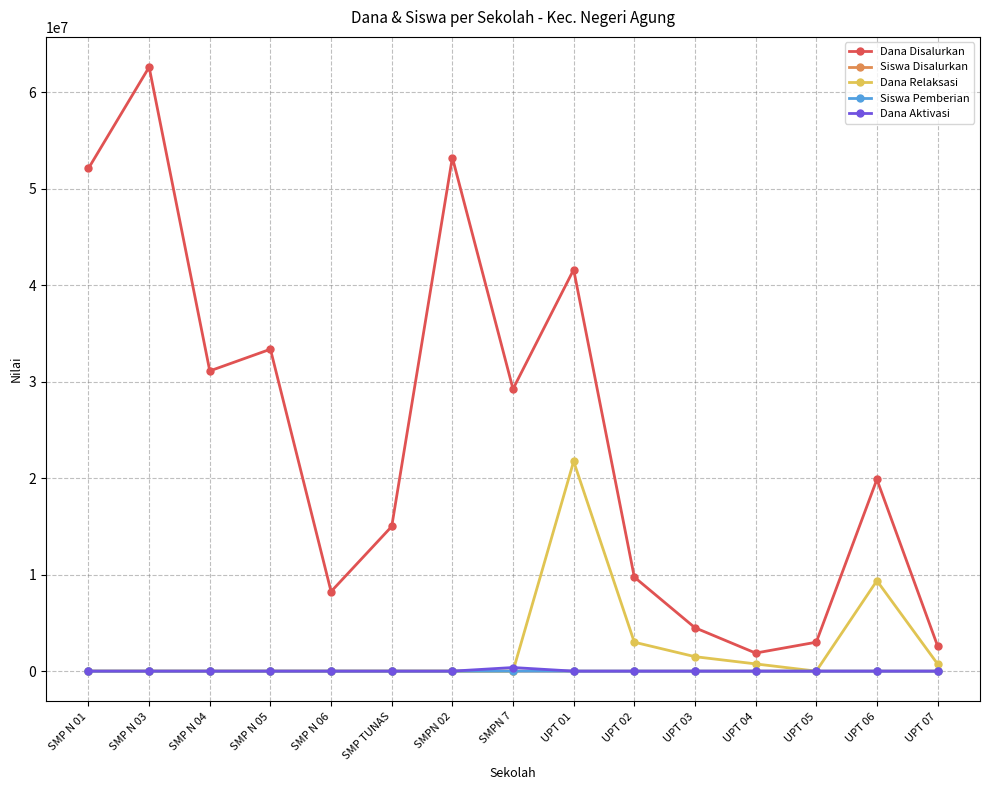

Is the value of Dana Aktivasi at SMP N 04 greater than the value of Dana Disalurkan at SMPN 7?

No